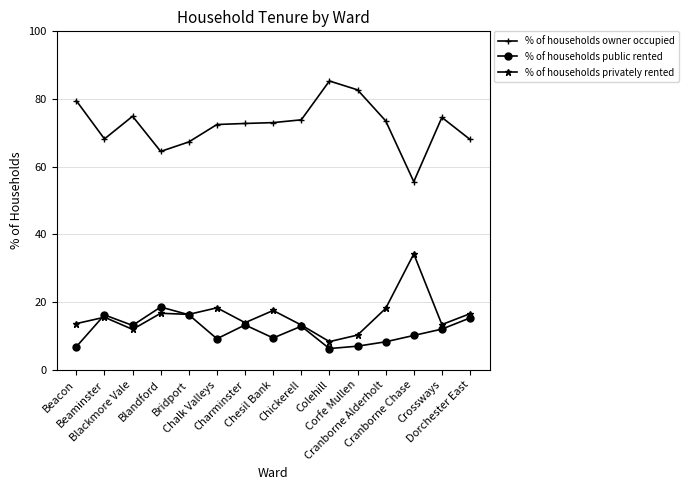

How many values in the % of households public rented series exceed 12?

8